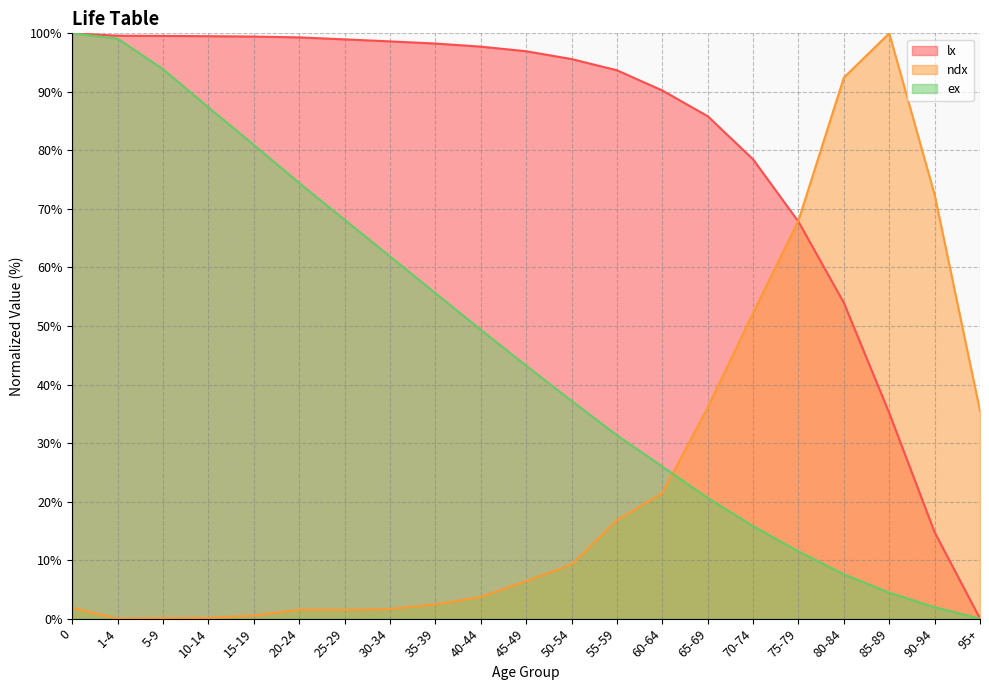

List the series in order of their peak value, lowest first.

lx, ndx, ex